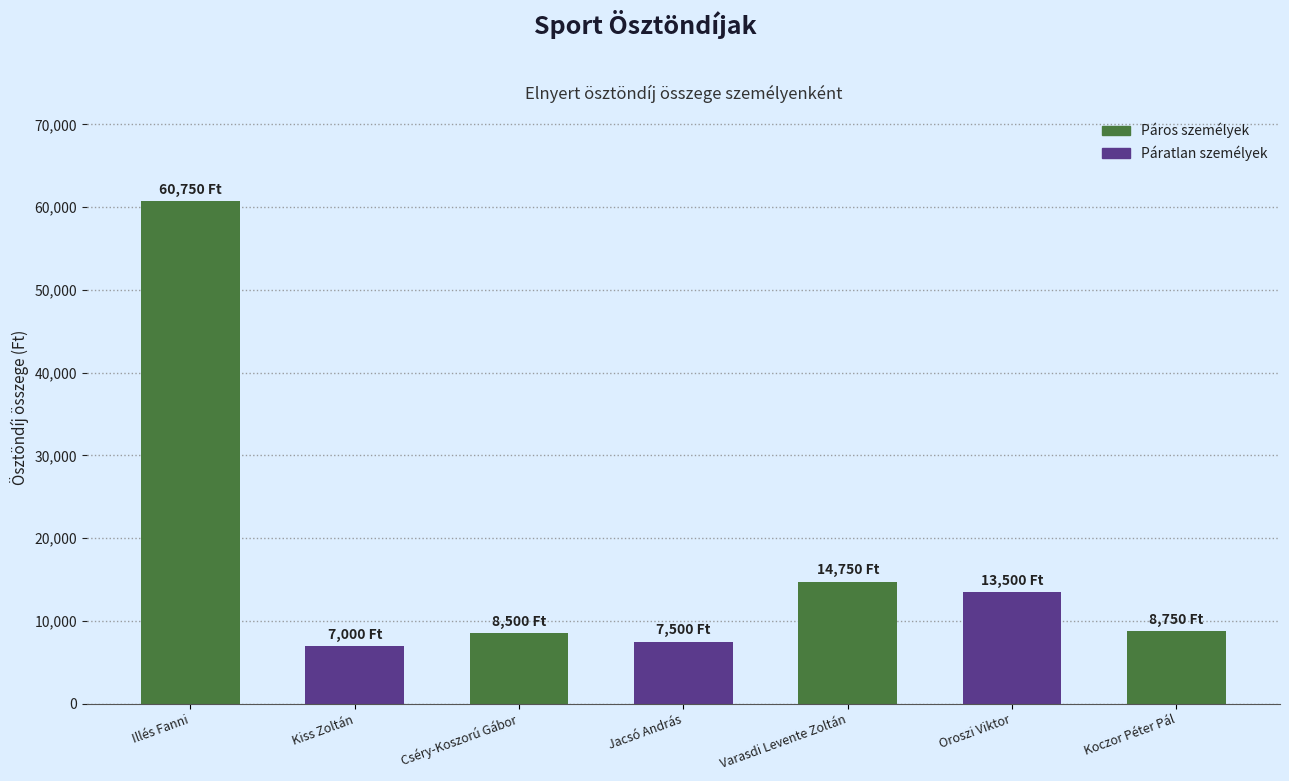

What is the ratio of the value at Varasdi Levente Zoltán to the value at Koczor Péter Pál?

1.7